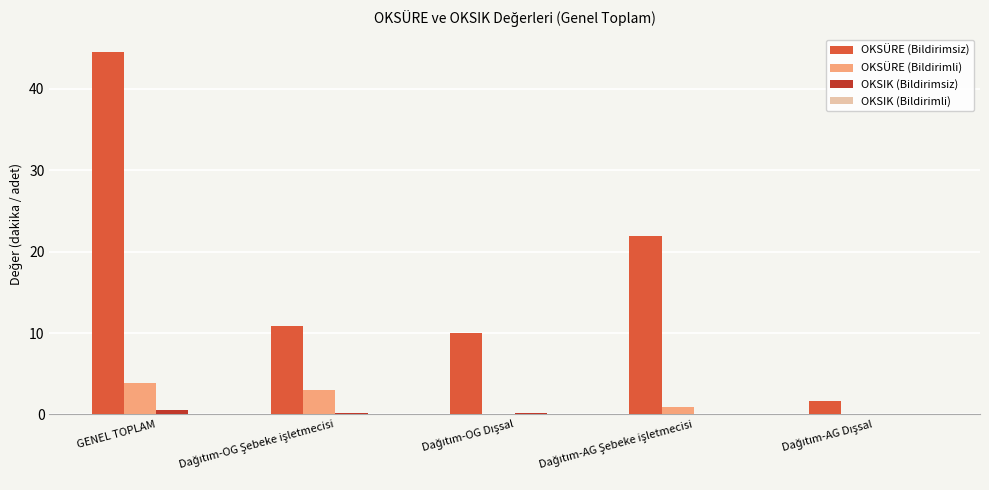

At which category is the sum across all series the highest?

GENEL TOPLAM